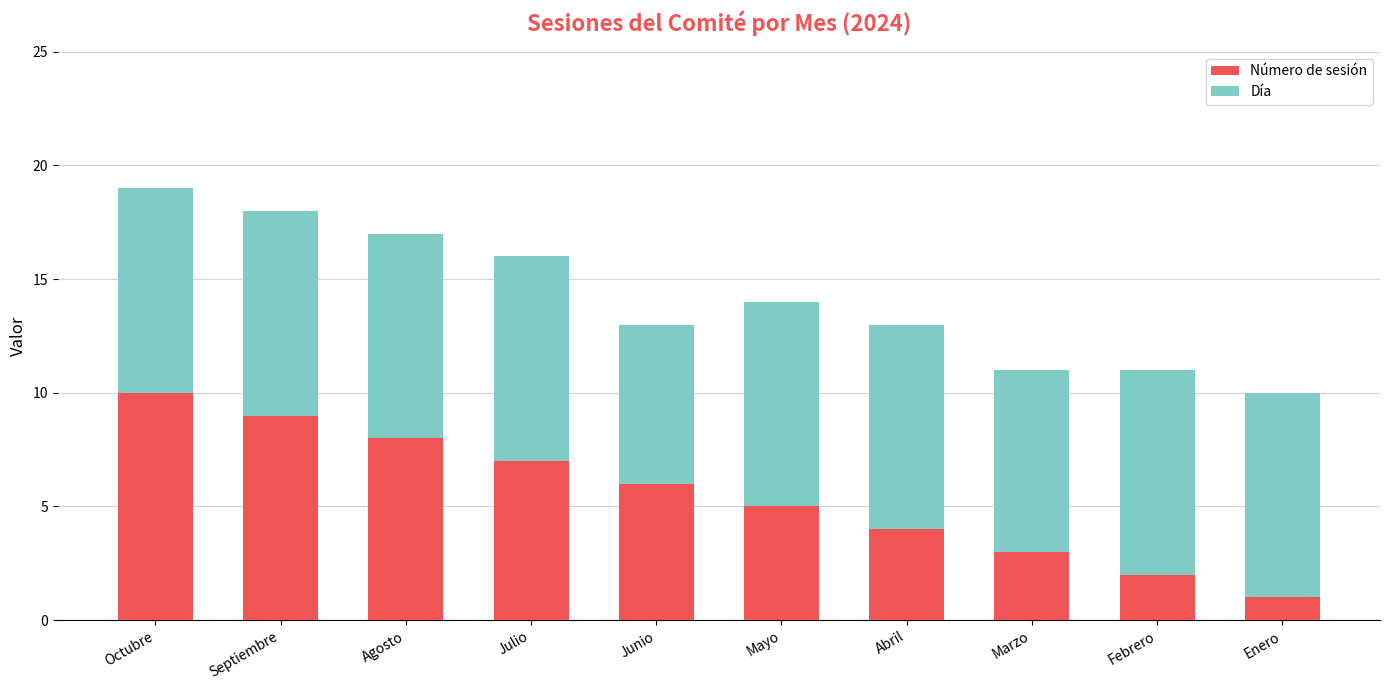

What is the average value of the Número de sesión series?

6